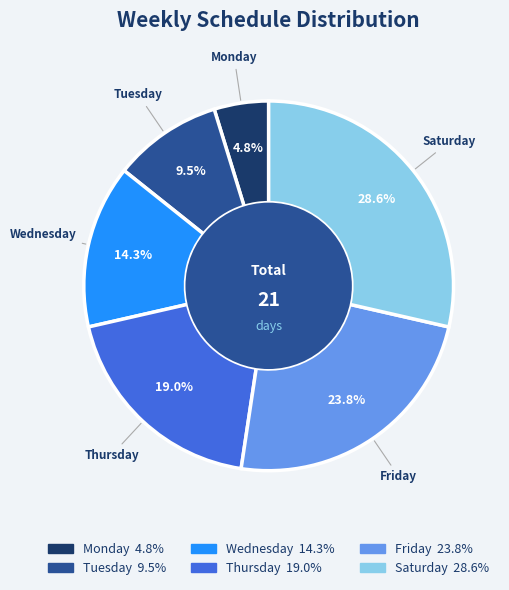

Is the sum of Monday and Thursday greater than half?

No